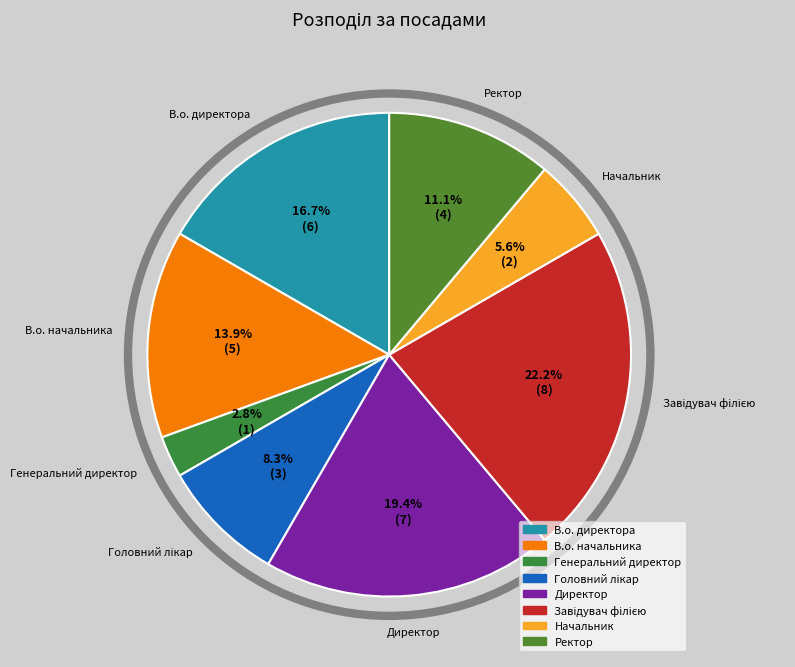

Does any single category account for the majority?

No